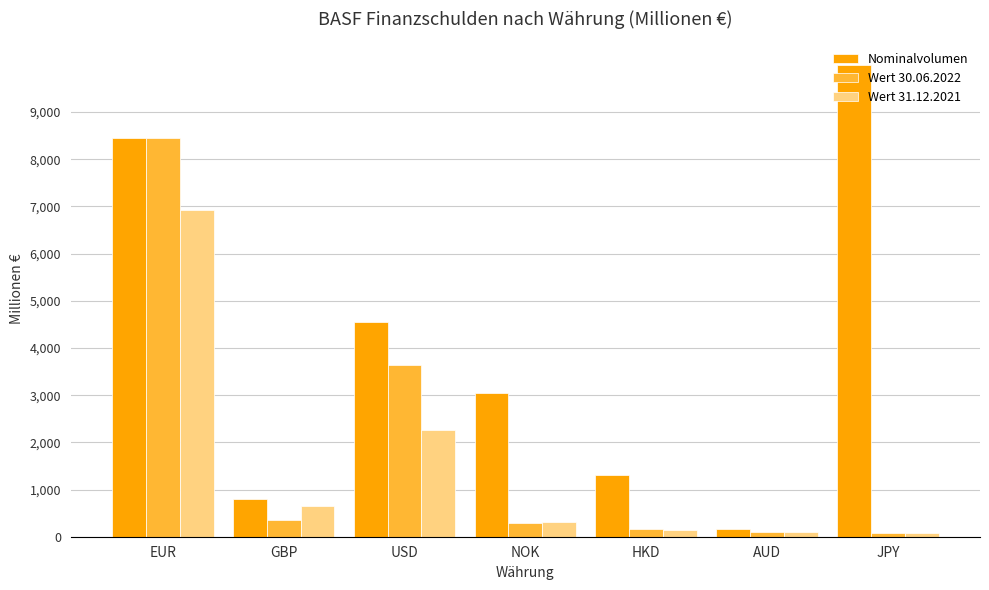

List the series in order of their peak value, highest first.

Nominalvolumen, Wert 30.06.2022, Wert 31.12.2021